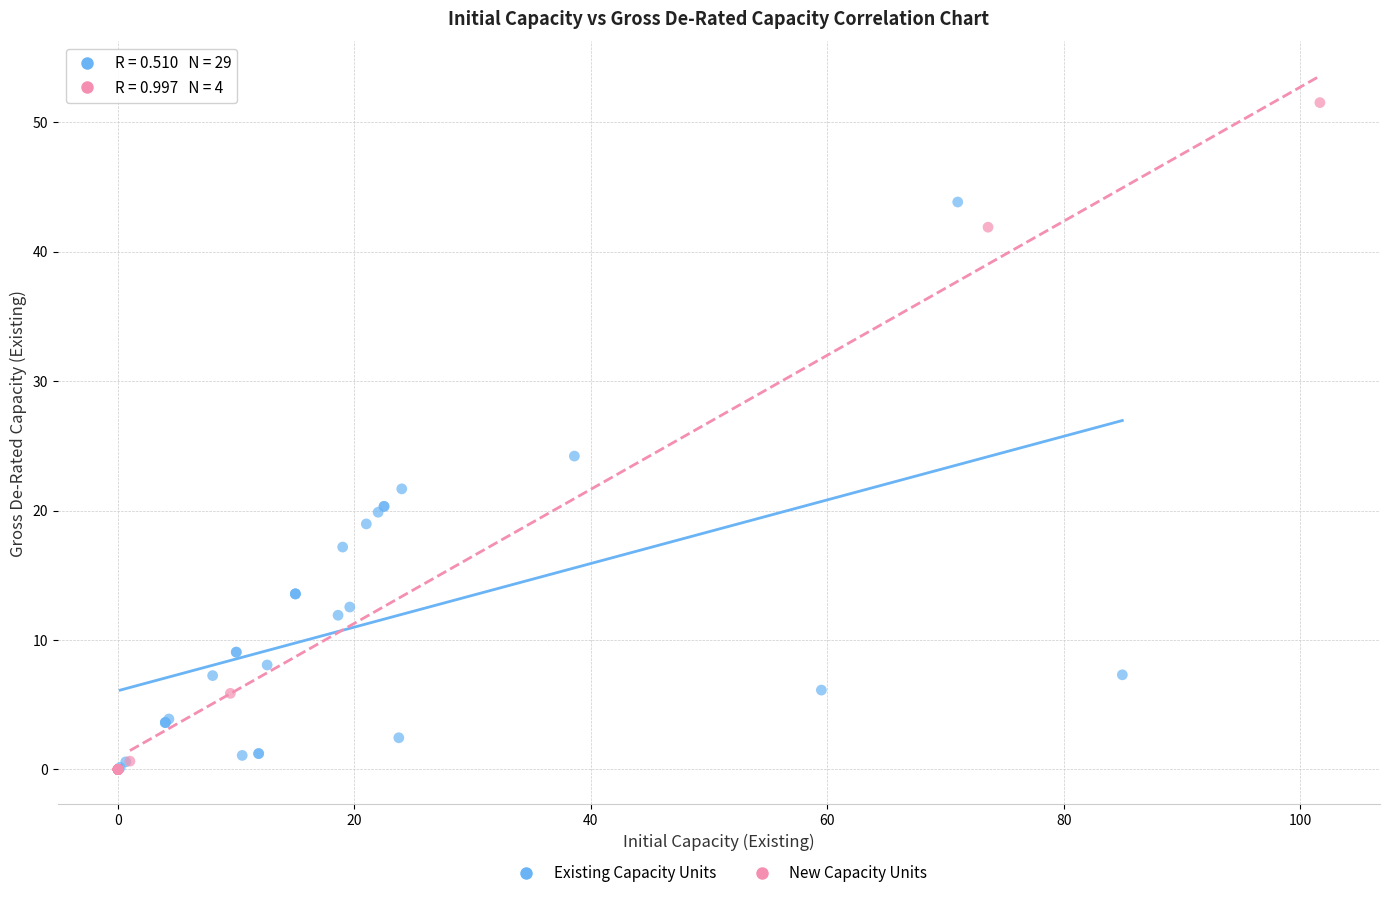

Which series reaches the maximum Y coordinate?

New Capacity Units